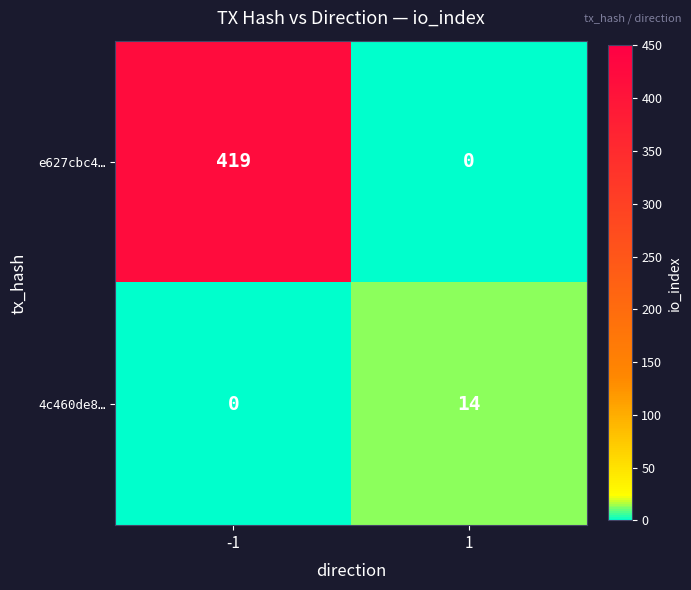

What is the difference between the highest and lowest values at 1?

14